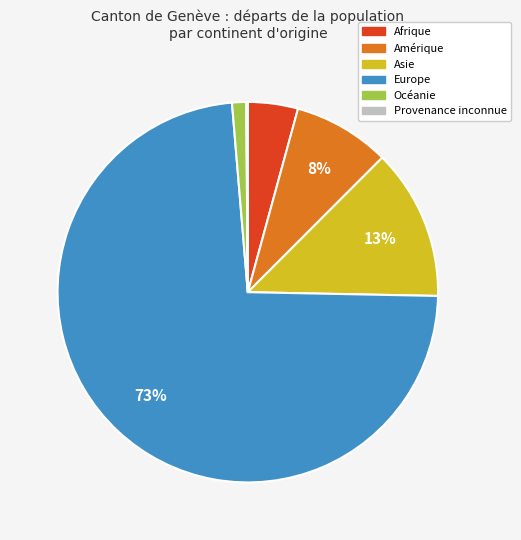

Which has a higher value, Océanie or Afrique?

Afrique